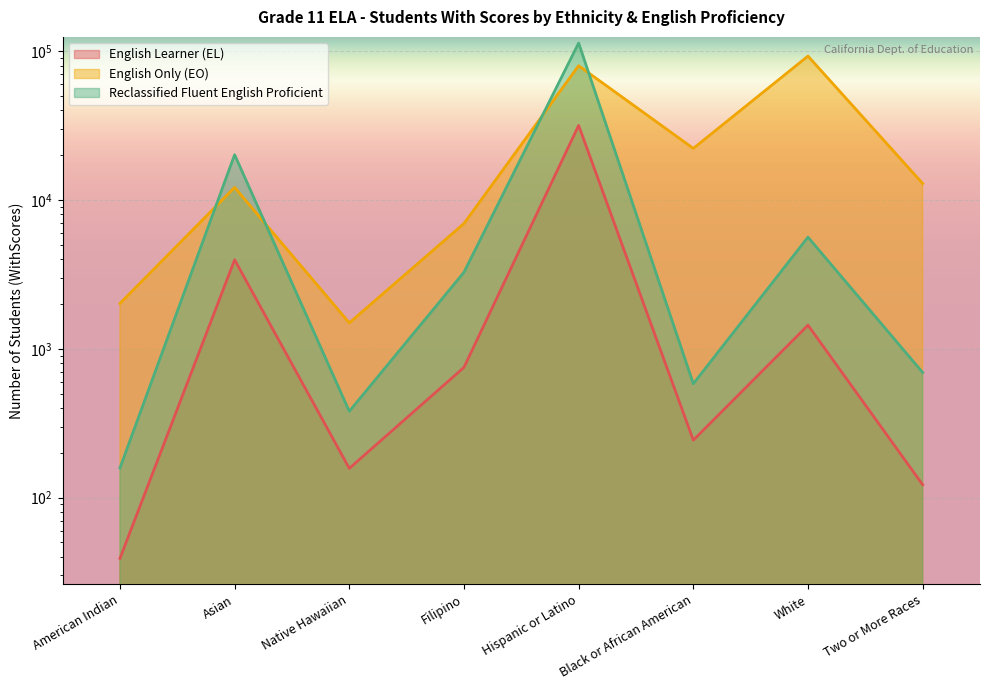

True or false: English Learner (EL) has a value of 750 at Filipino.

True